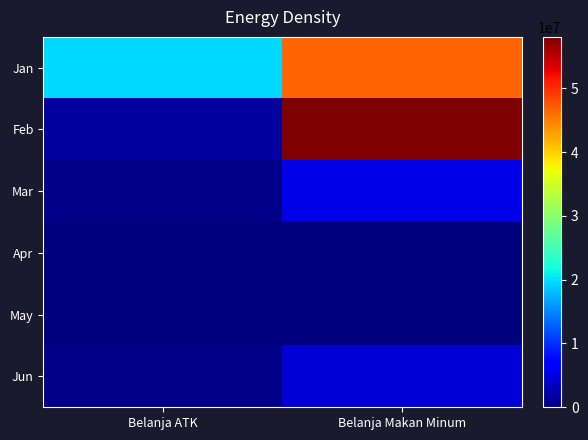

Between Belanja Makan Minum and Belanja ATK, which is larger?

Belanja Makan Minum